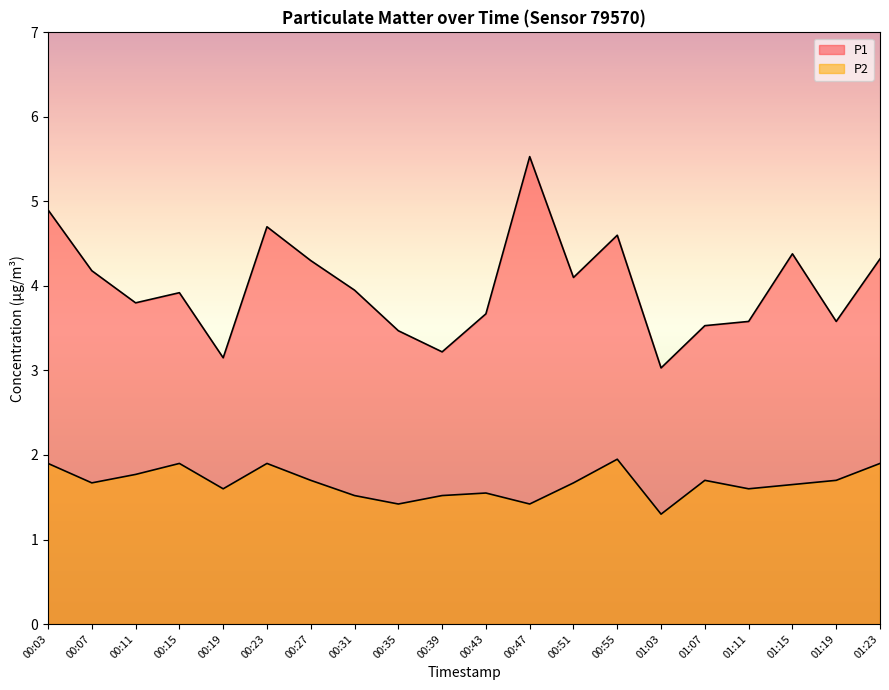

True or false: P2 has more than 1 interior local peaks.

True